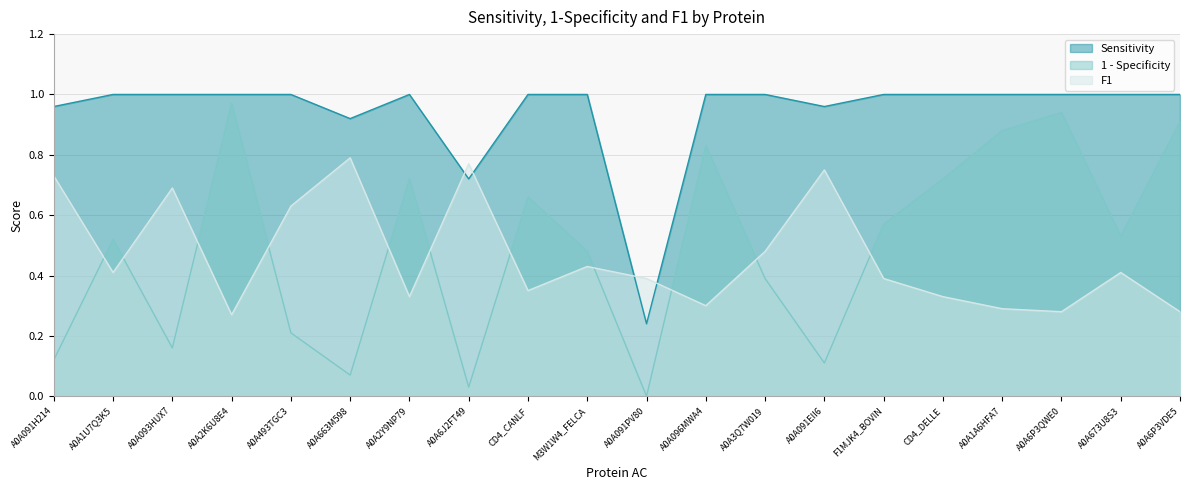

Is the value of 1 - Specificity at A0A6P3QWE0 greater than the value of F1 at A0A1U7Q3K5?

Yes